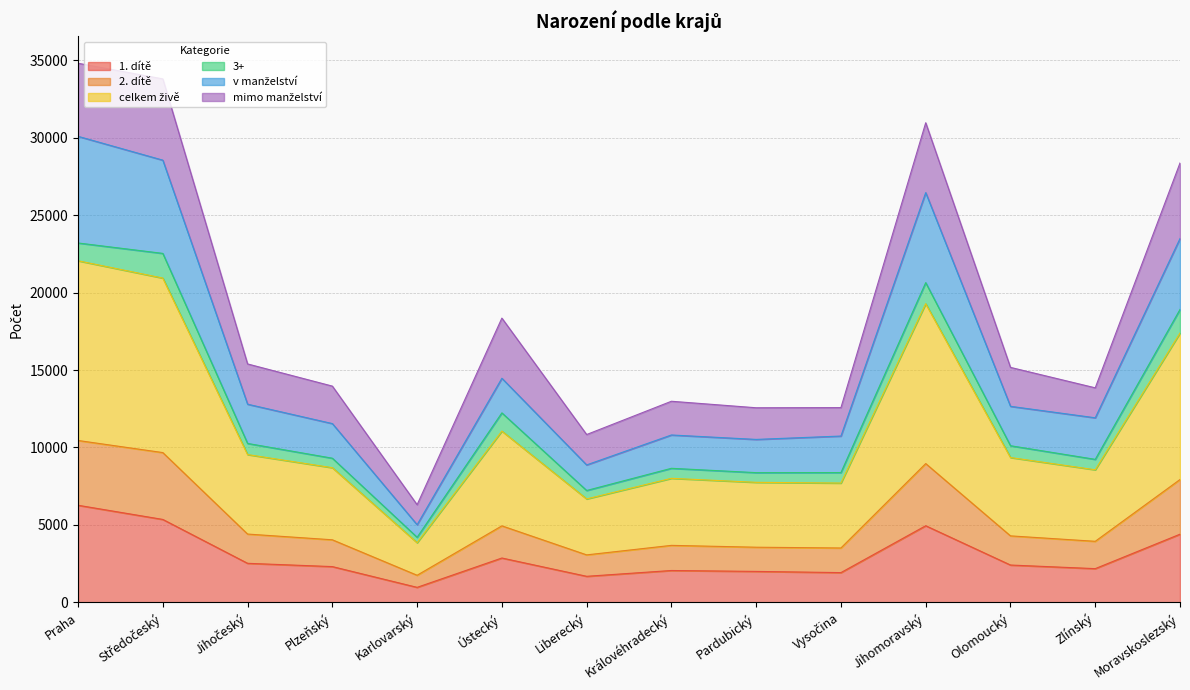

What is the total value across all series at Jihomoravský?

30960